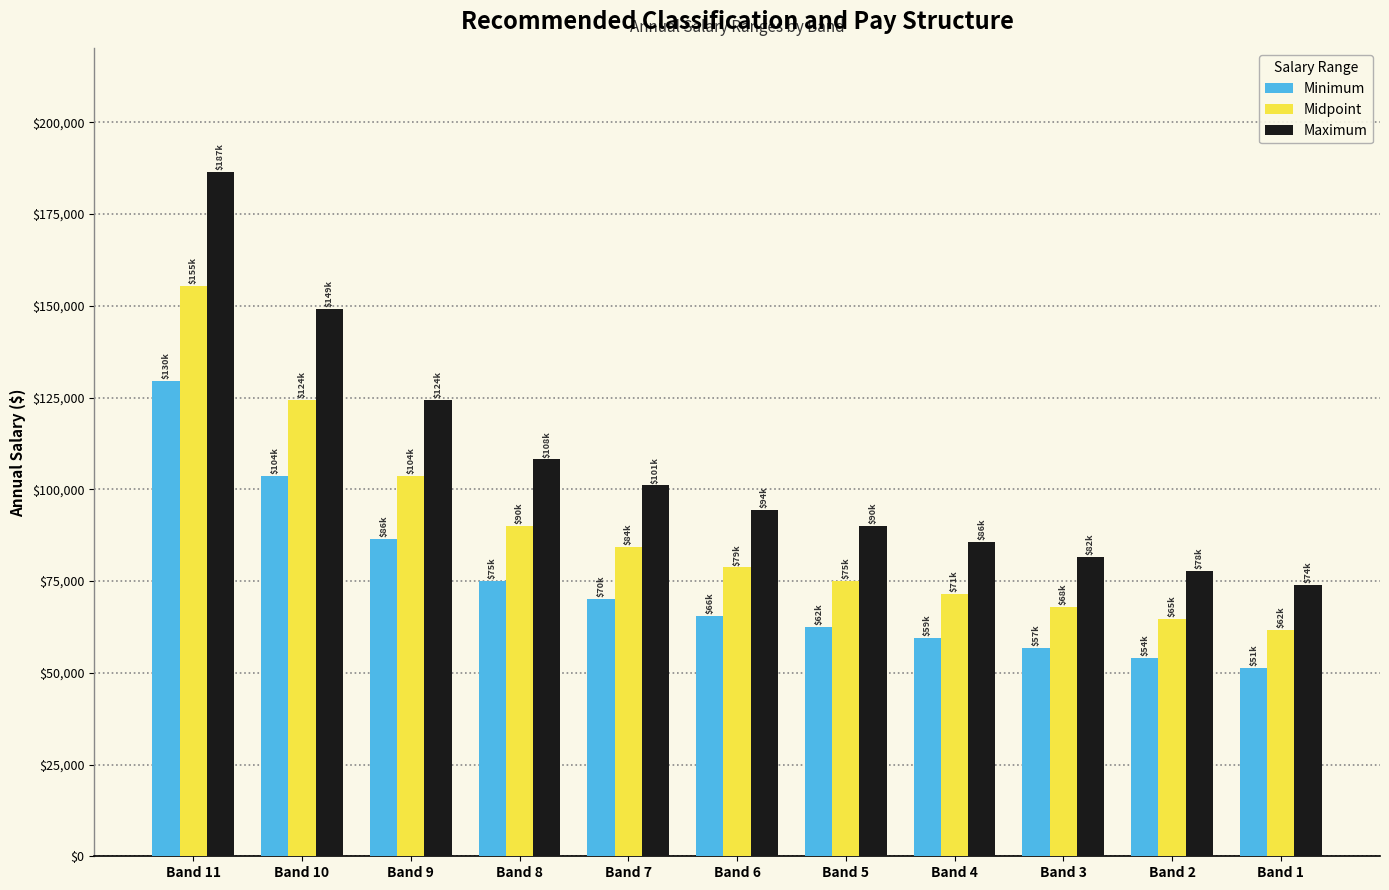

How many bars are there in total?

33